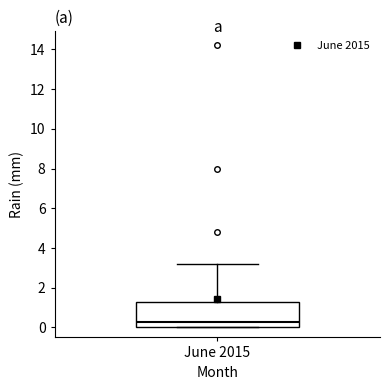

Where does the median line of the box for June 2015 sit on the y-axis? The values are not printed on the chart, so give them approximately, as read against the axis.

0.4